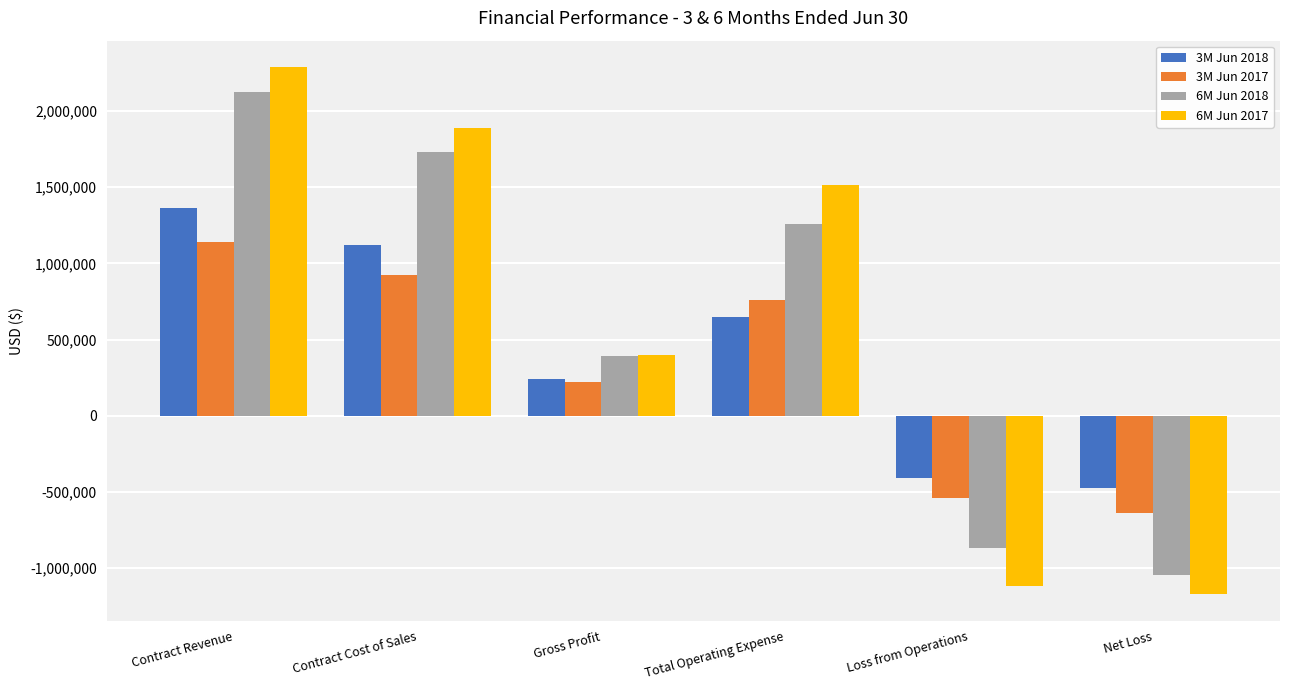

Reading left to right, transcribe all the data shown in this chart.

3M Jun 2018: 1362129	1121536	240593	647248	-406655	-471953
3M Jun 2017: 1143823	925398	218425	760824	-542399	-637824
6M Jun 2018: 2124675	1733100	391575	1256825	-865250	-1043803
6M Jun 2017: 2289567	1892451	397116	1512685	-1115569	-1172460